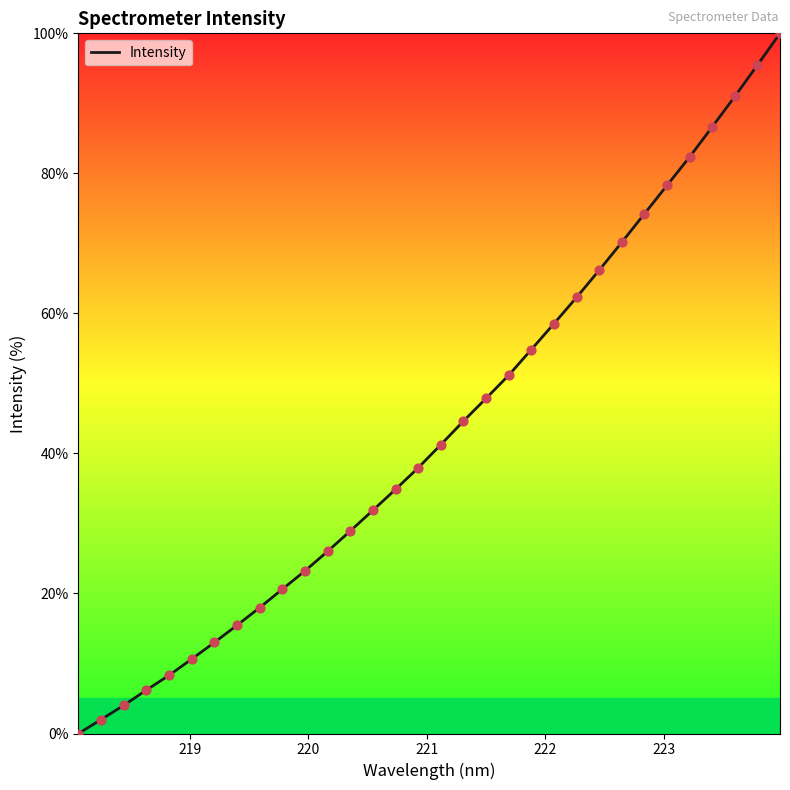

How many lines are shown in the chart?

1